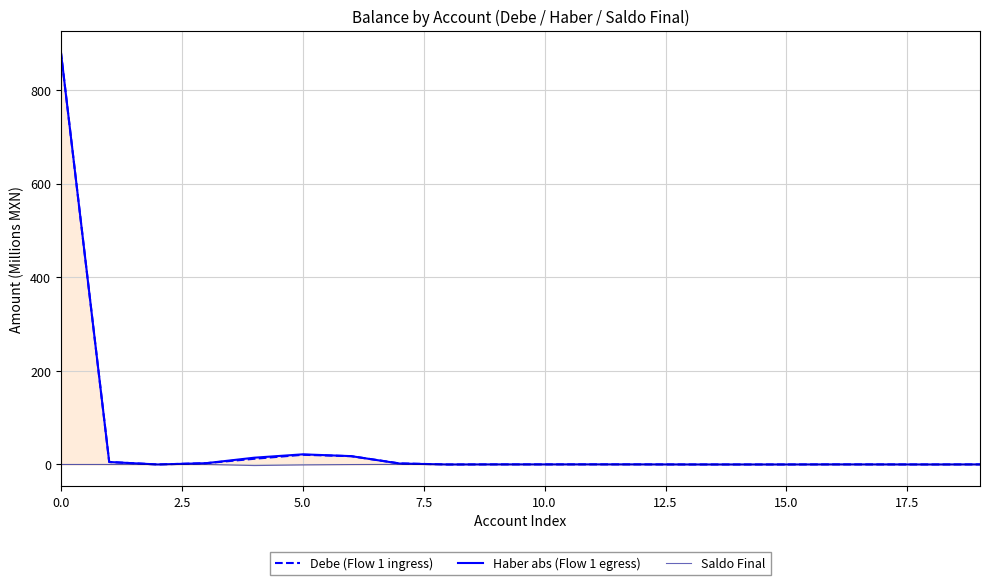

What is the maximum value for Haber abs (Flow 1 egress)?

882.0